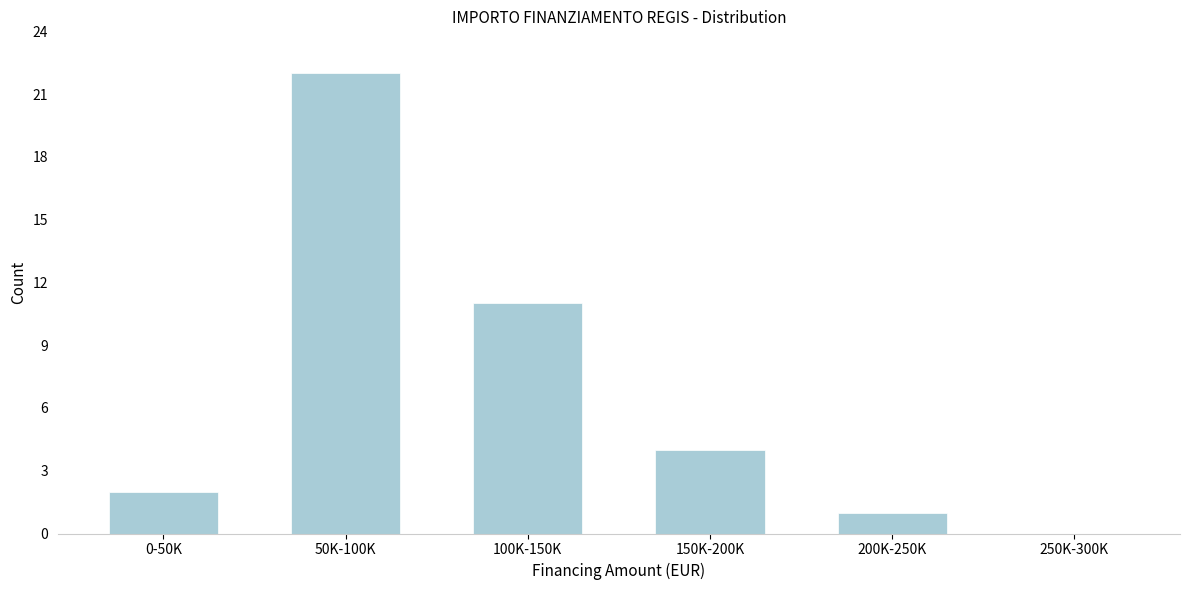

Reading right to left, list all the values displayed in this chart.

250K-300K=0	200K-250K=1	150K-200K=4	100K-150K=11	50K-100K=22	0-50K=2